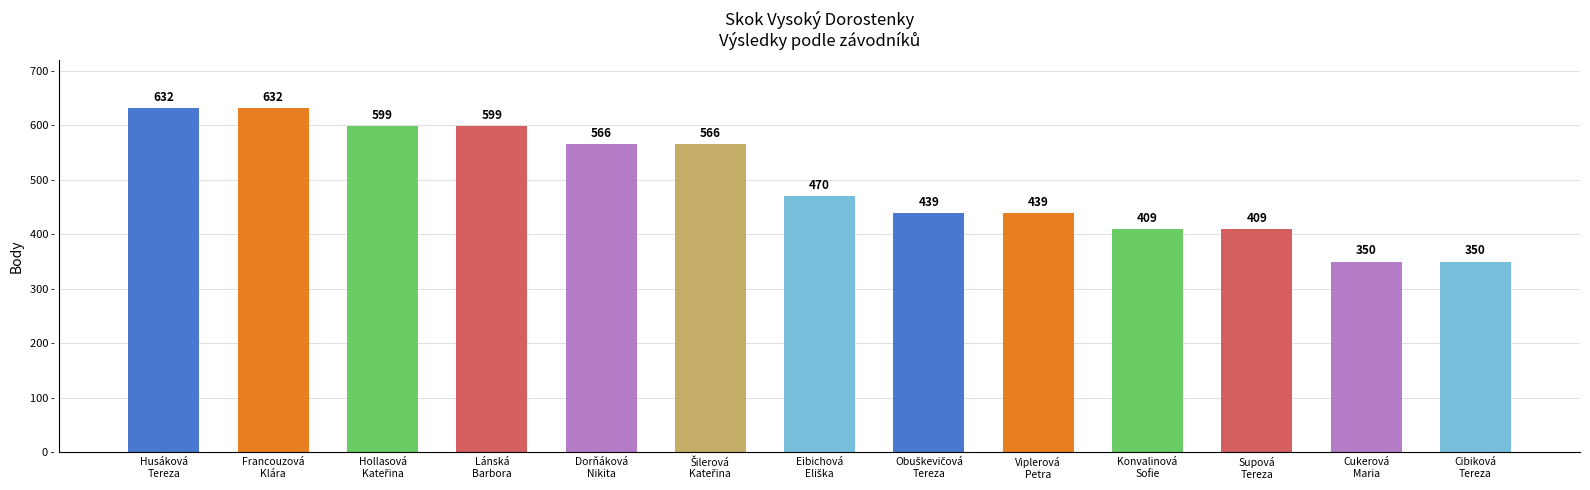

What is the difference between the maximum and minimum values?

282